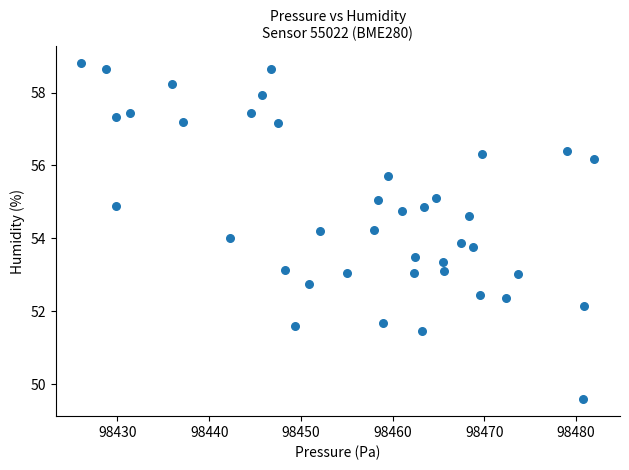

What is the range of X values (max minus min)?

56.0